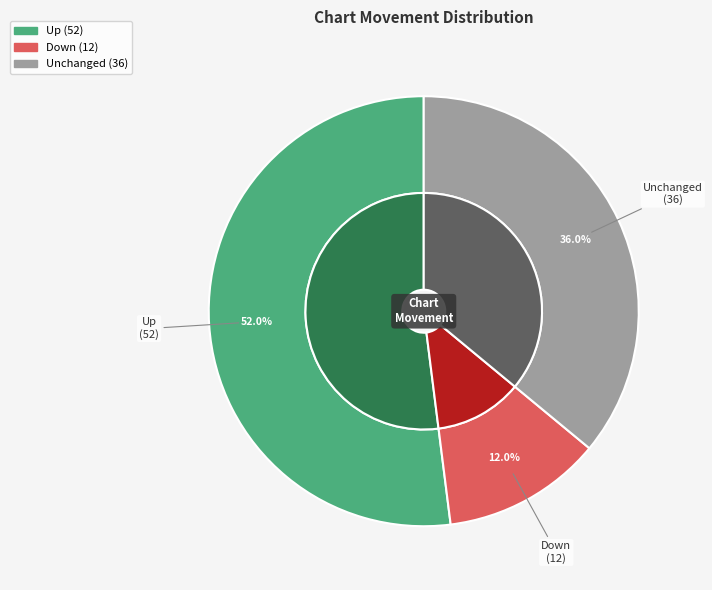

To the nearest percent, what portion does down represent?

12%